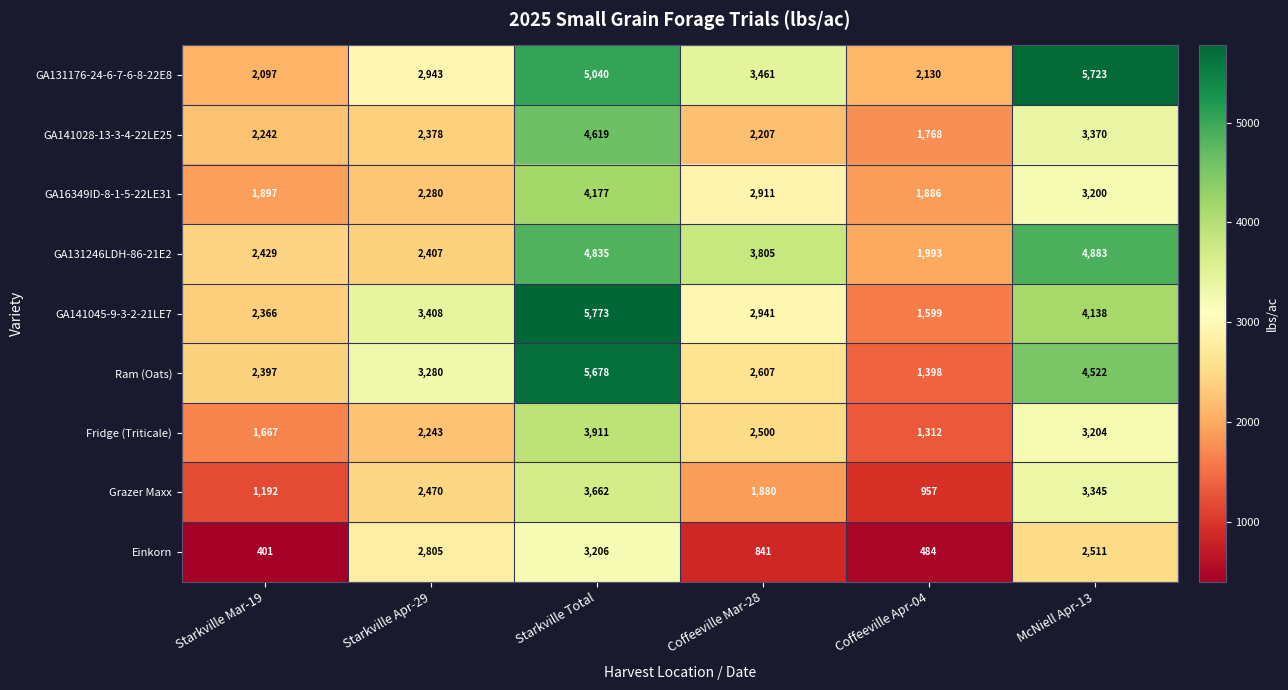

What is the minimum value shown in the chart?

401